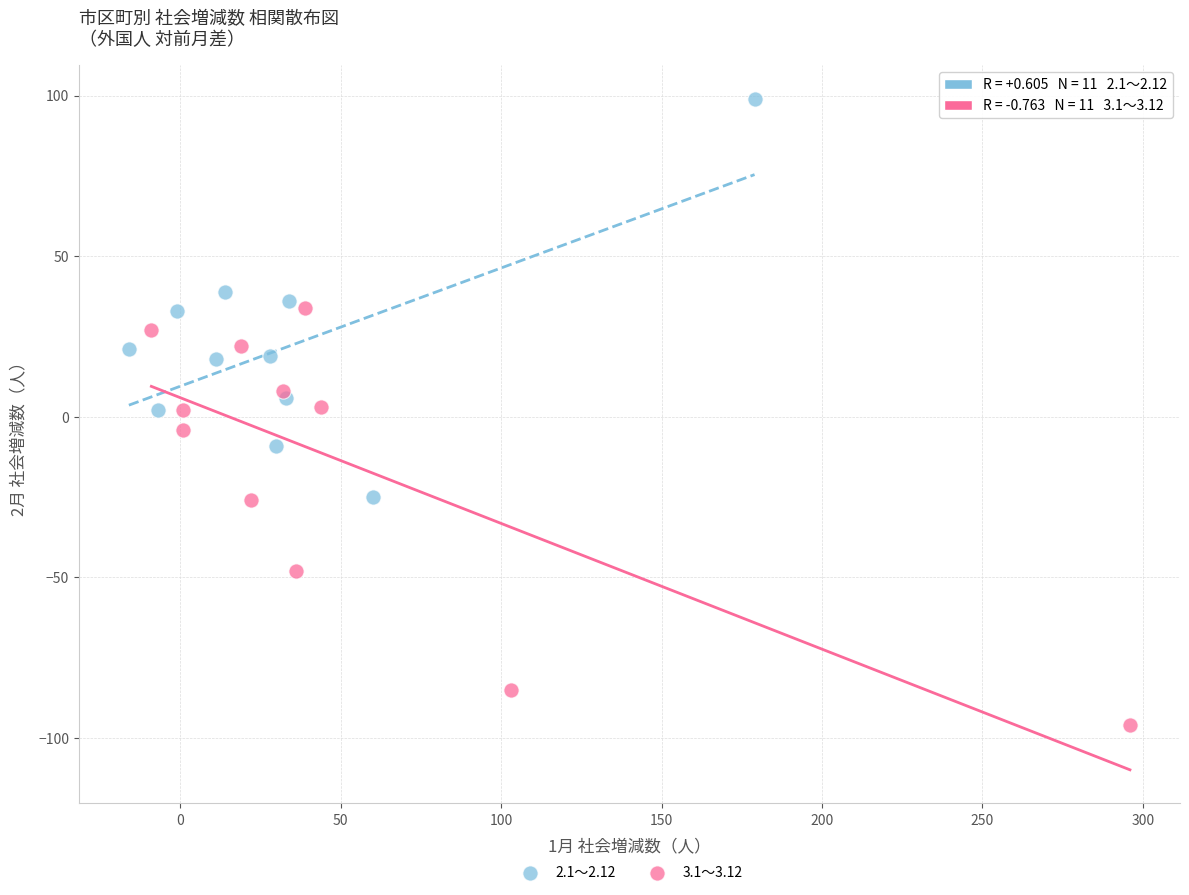

Which series reaches the maximum Y coordinate?

2.1～2.12